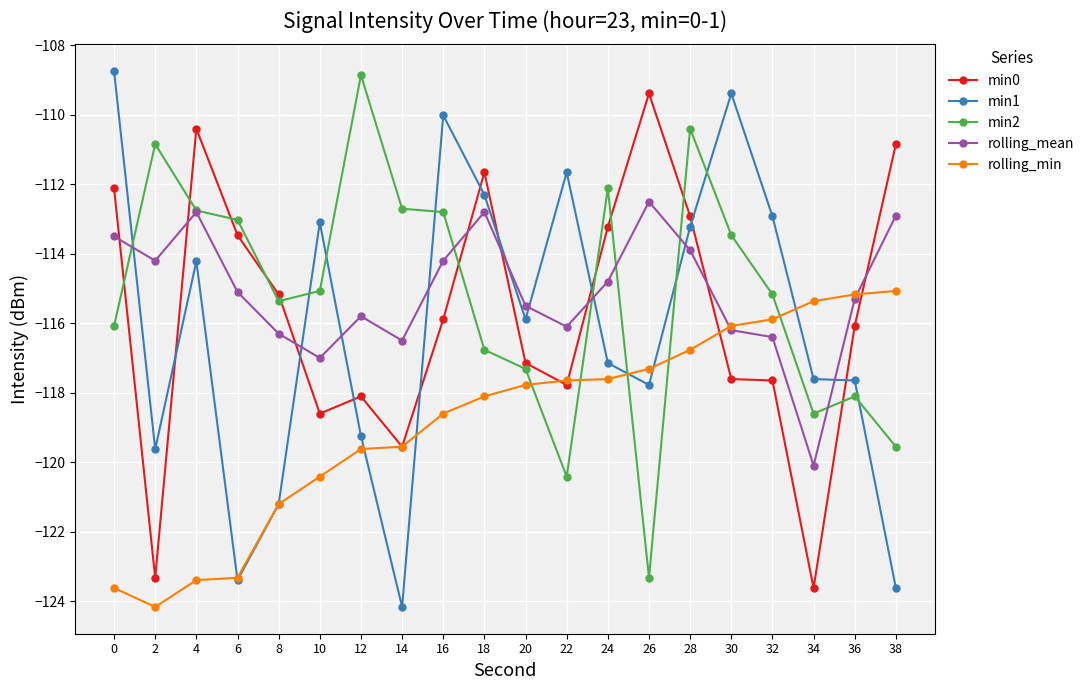

What is the total value across all series at 14?

-592.5